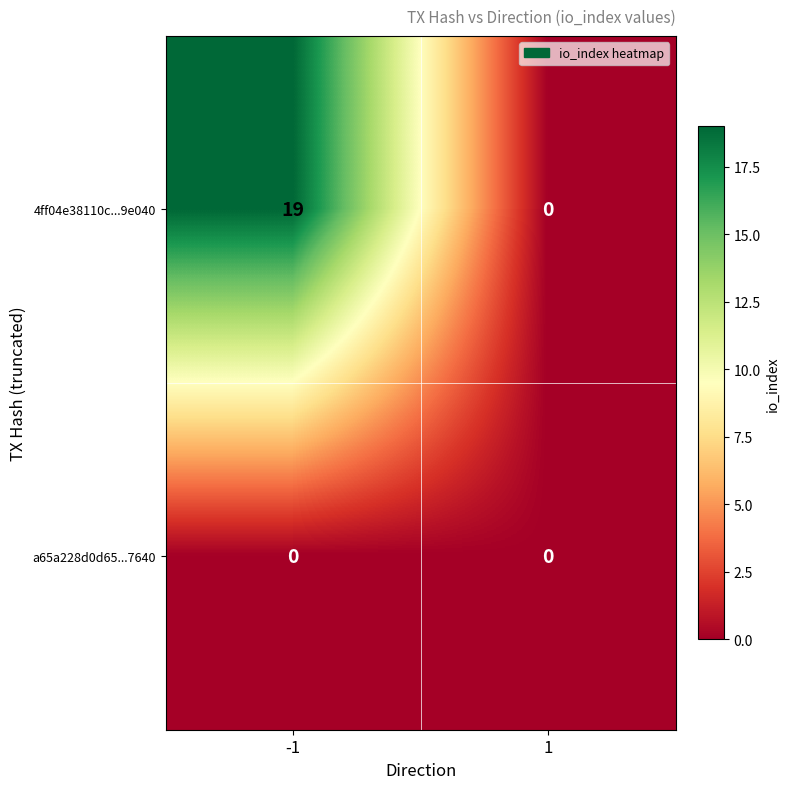

Which series has the widest spread of values?

4ff04e38110c...9e040